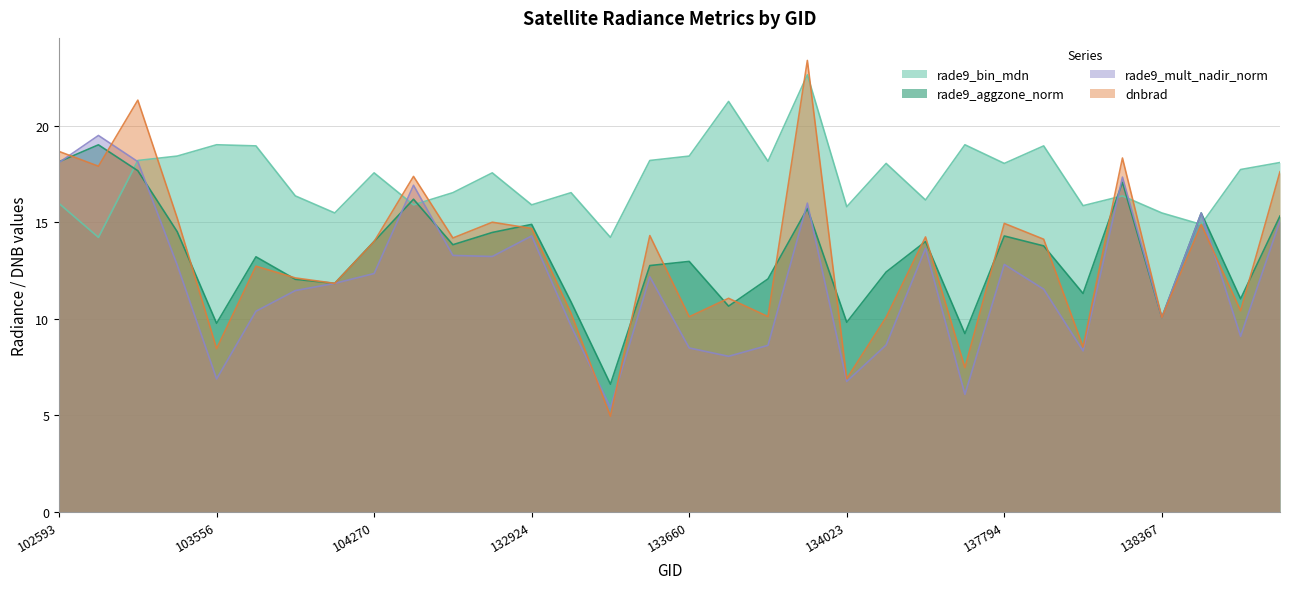

How many times do rade9_bin_mdn and rade9_mult_nadir_norm cross each other?

7